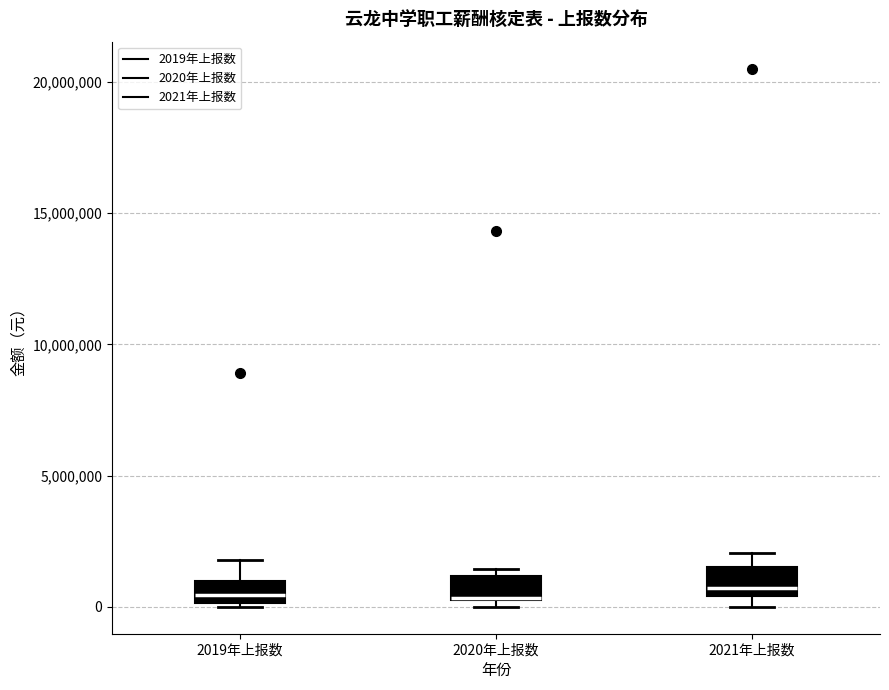

Reading left to right, transcribe this box plot: for each box, give where its median line is, the range the box spans, and where its two whiskers end, as read against the y-axis. The values are not printed on the chart, so give them approximately, as read against the axis.

2019年上报数: median 500000, box 0 to 1000000, whiskers 0 (just below the box's lower edge) to 2000000
2020年上报数: median 500000 (drawn on the box's lower edge), box 500000 to 1000000, whiskers 0 to 1500000
2021年上报数: median 500000 (just above the box's lower edge), box 500000 to 1500000, whiskers 0 to 2000000